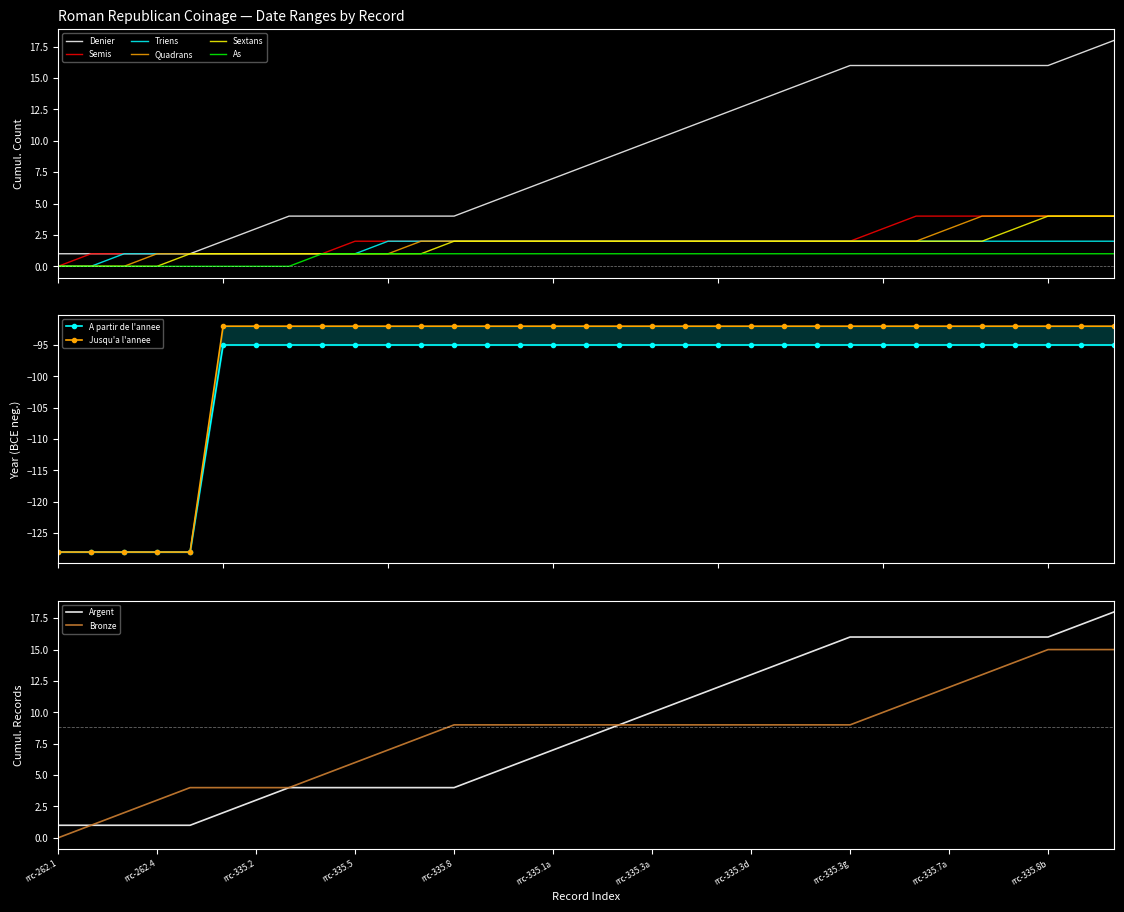

At how many categories does at least one series exceed -107?

28